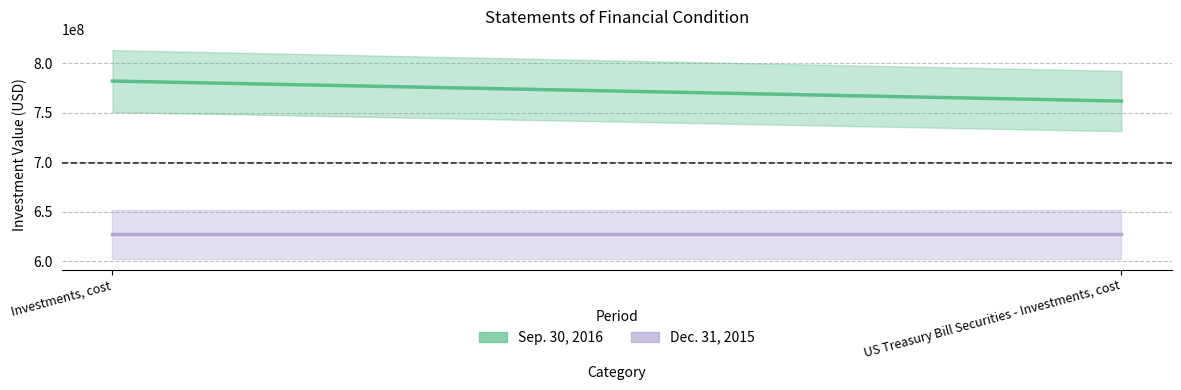

Is the value of Dec. 31, 2015 at Investments, cost greater than the value of Sep. 30, 2016 at Investments, cost?

No